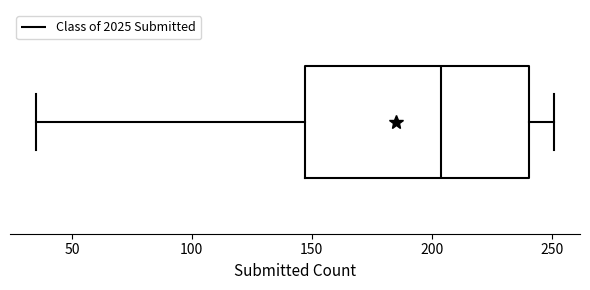

Read this box plot against the x-axis: the position of the median line, the range covered by the box, and the ends of both whiskers. The values are not printed on the chart, so give them approximately, as read against the axis.

median 205, box 145 to 240, whiskers 35 to 250